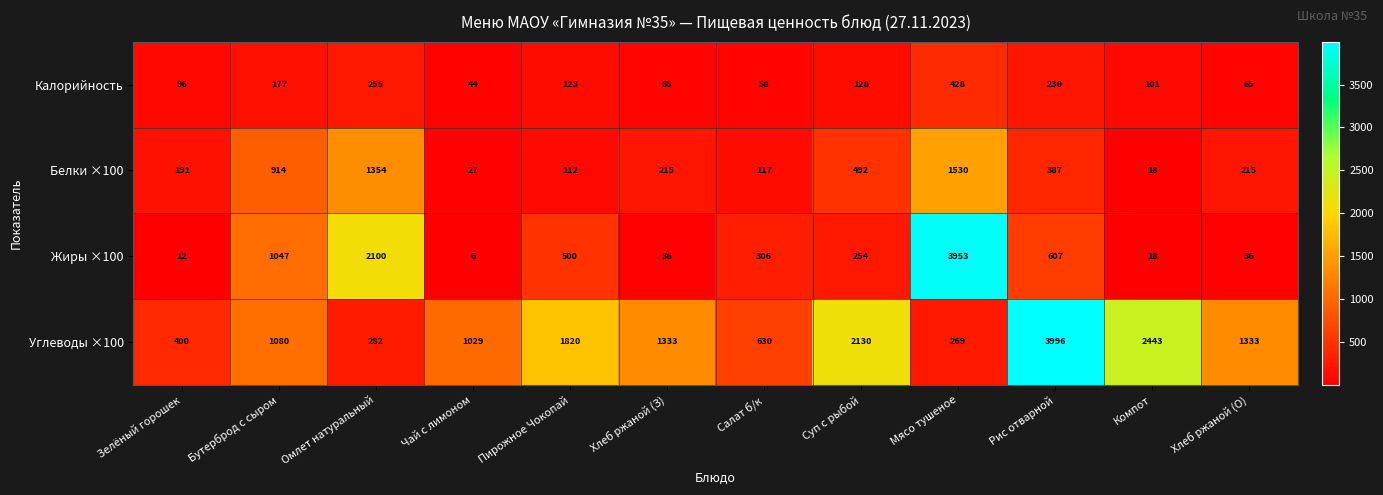

Count the number of categories in the chart.

12